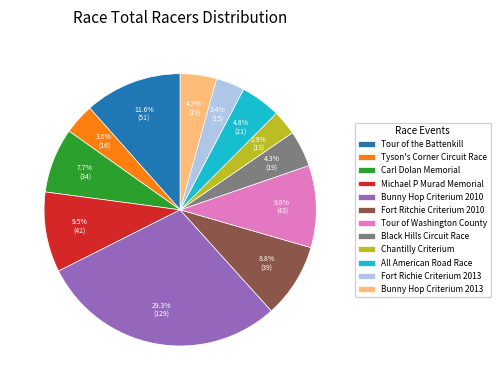

Is the sum of Bunny Hop Criterium 2010 and Fort Ritchie Criterium 2010 greater than half?

No